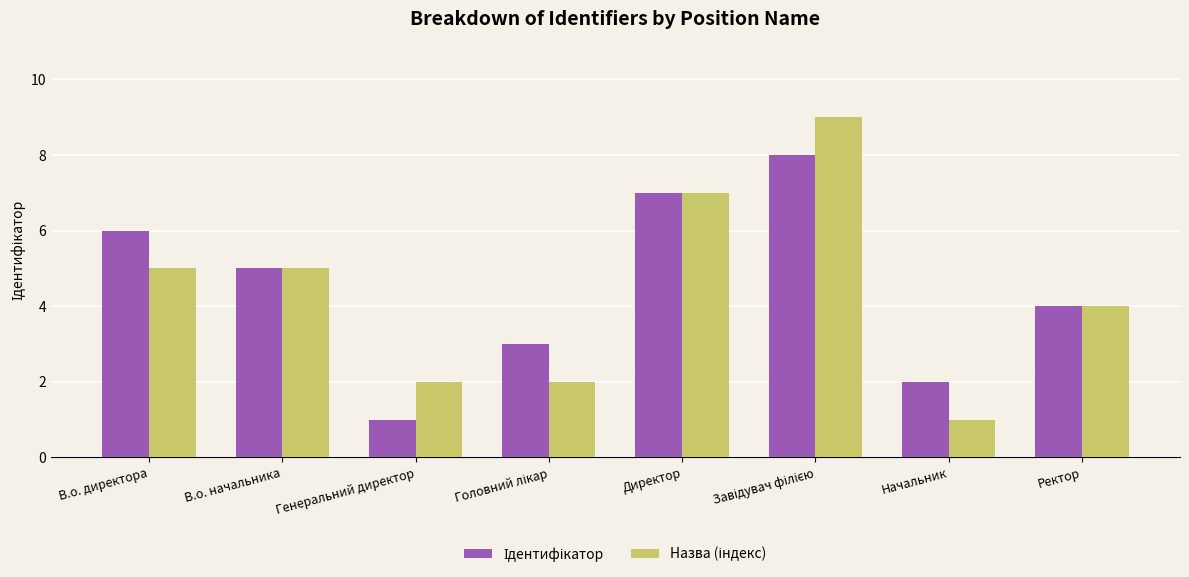

What is the total value across all series at В.о. директора?

11